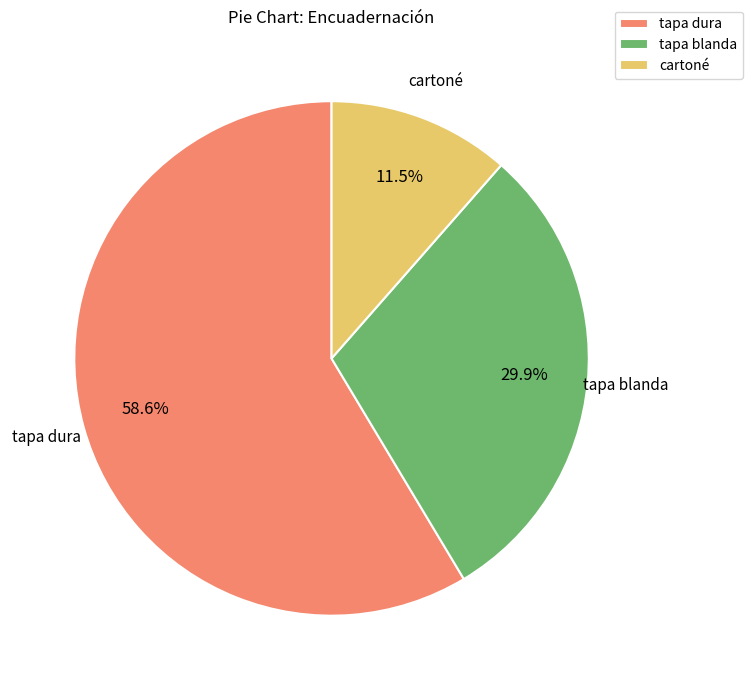

To the nearest percent, what is the difference between the largest and smallest slice percentages?

47%